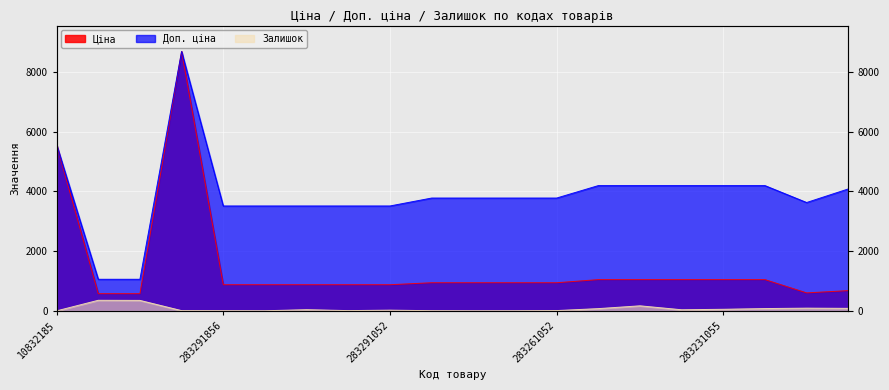

At how many categories does at least one series exceed 7295?

1